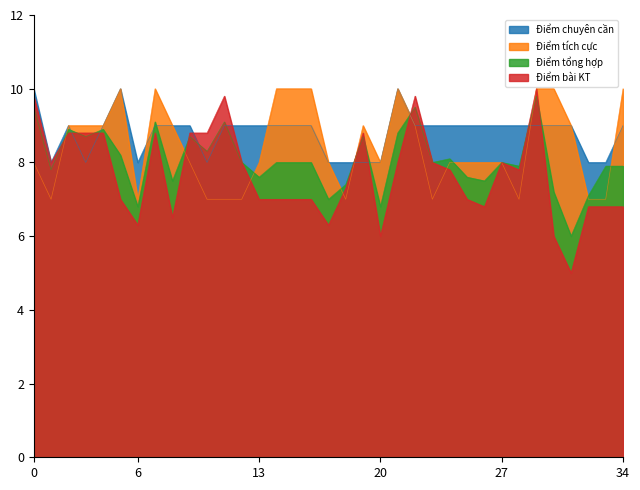

The value of Điểm tích cực at 13 is 13. True or false?

False